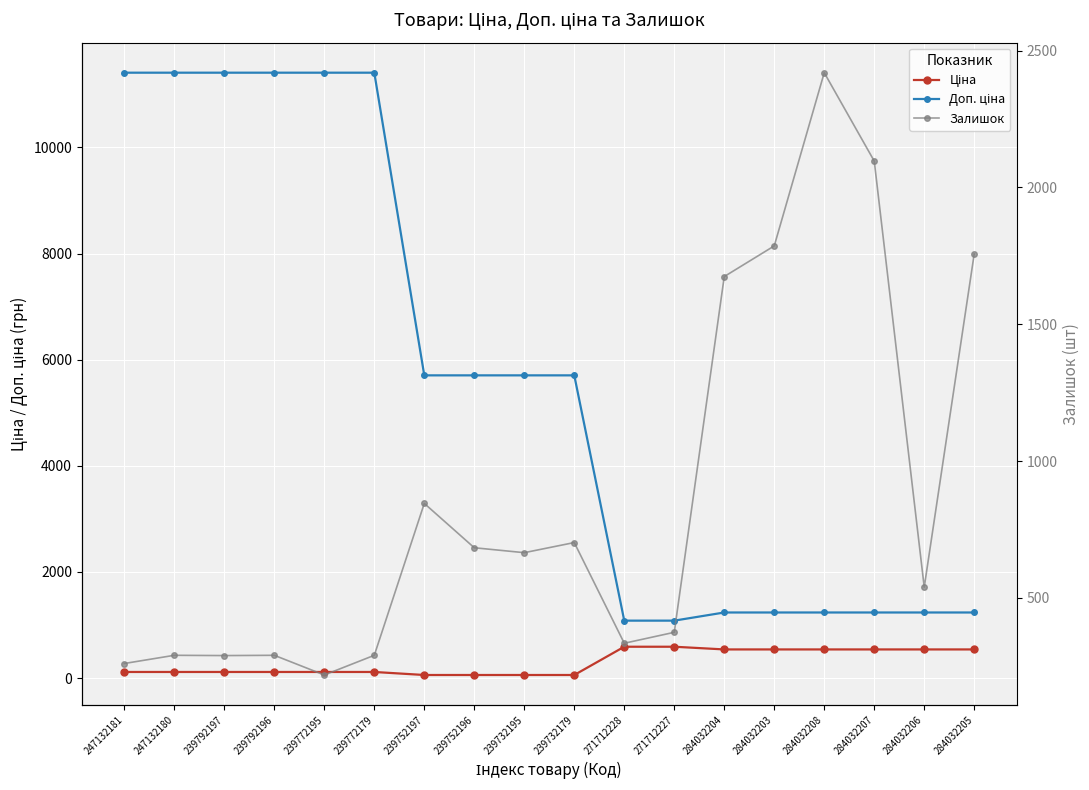

What value does the Ціна series have at 284032204?

539.0